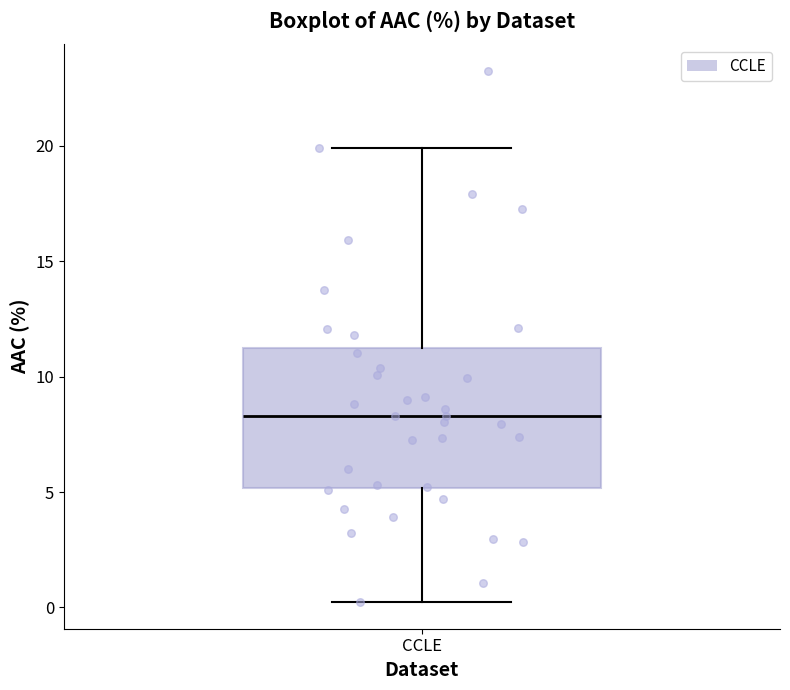

Transcribe this box plot: give where the median line is, the range the box spans, and where the two whiskers end, as read against the y-axis. The values are not printed on the chart, so give them approximately, as read against the axis.

median 8.5, box 5.0 to 11.0, whiskers 0.0 to 20.0